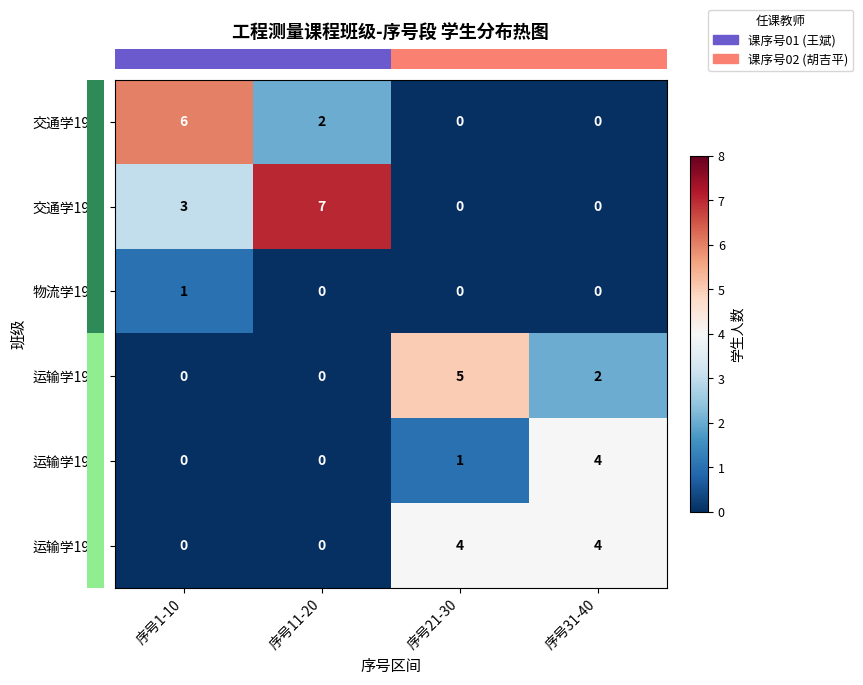

Is it true that 交通学1901 equals 0 at 序号21-30?

True